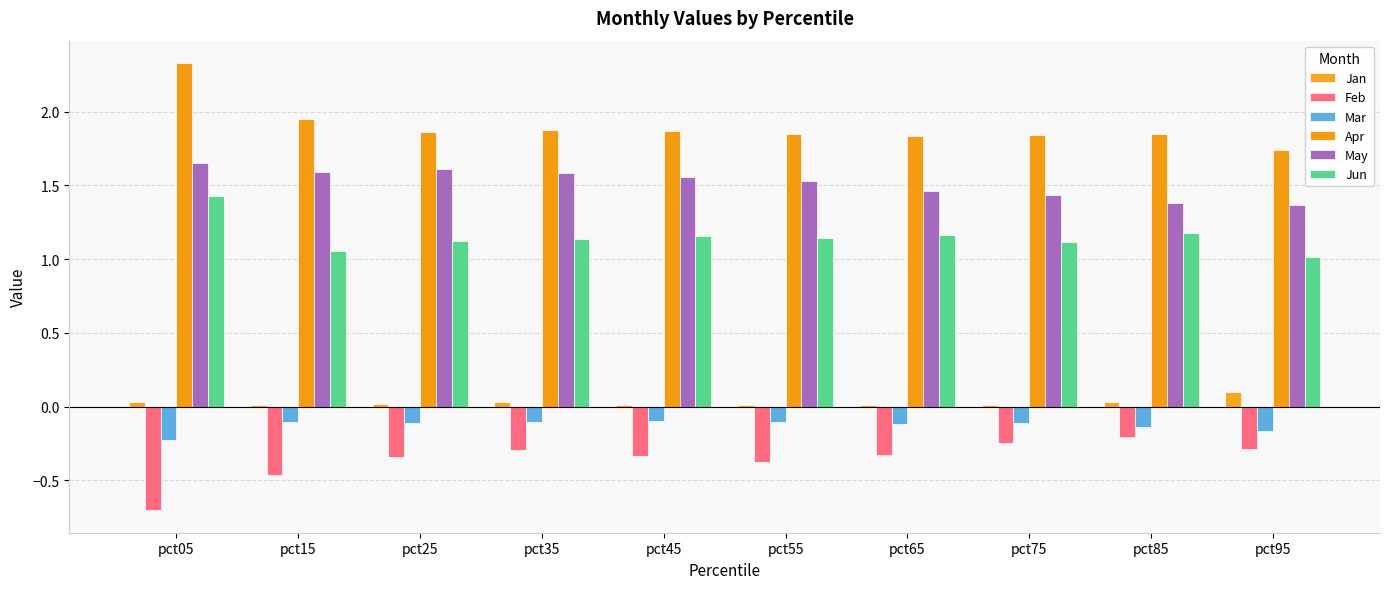

The value of Jun at pct55 is 1.5. True or false?

False